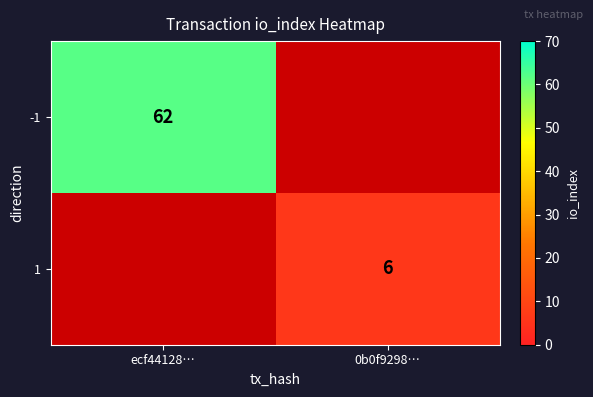

The -1 series shows 62 at ecf44128…. True or false?

True